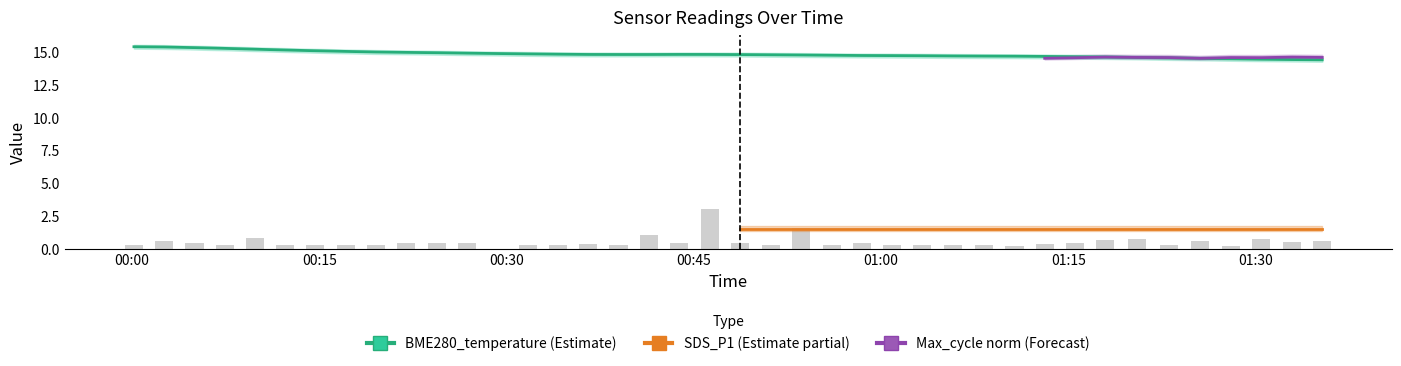

Where is Max_cycle nearest to the value 1?

2023/09/08 00:41:24